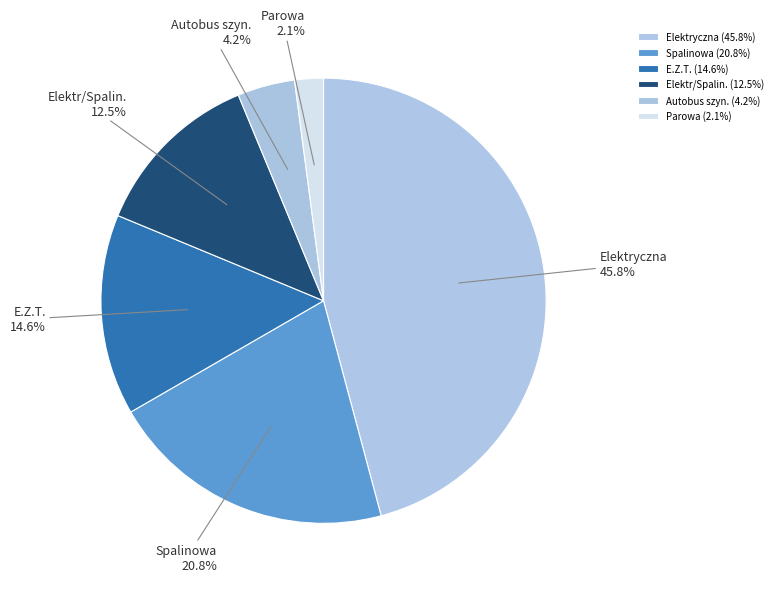

To the nearest percent, what portion does Elektryczna represent?

46%